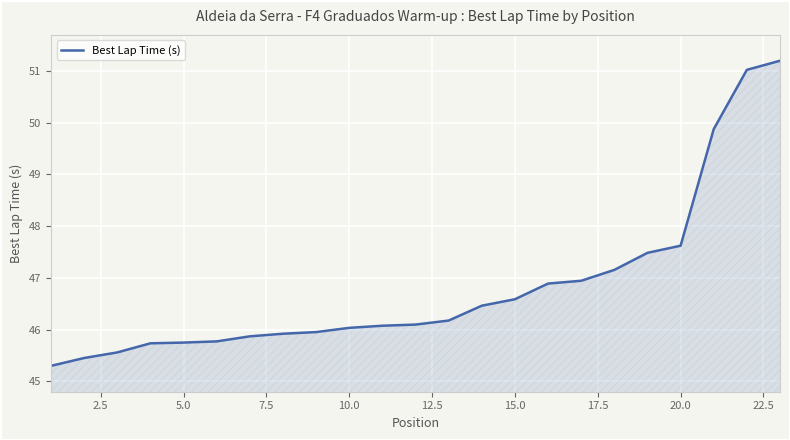

What is the greatest value displayed?

51.2